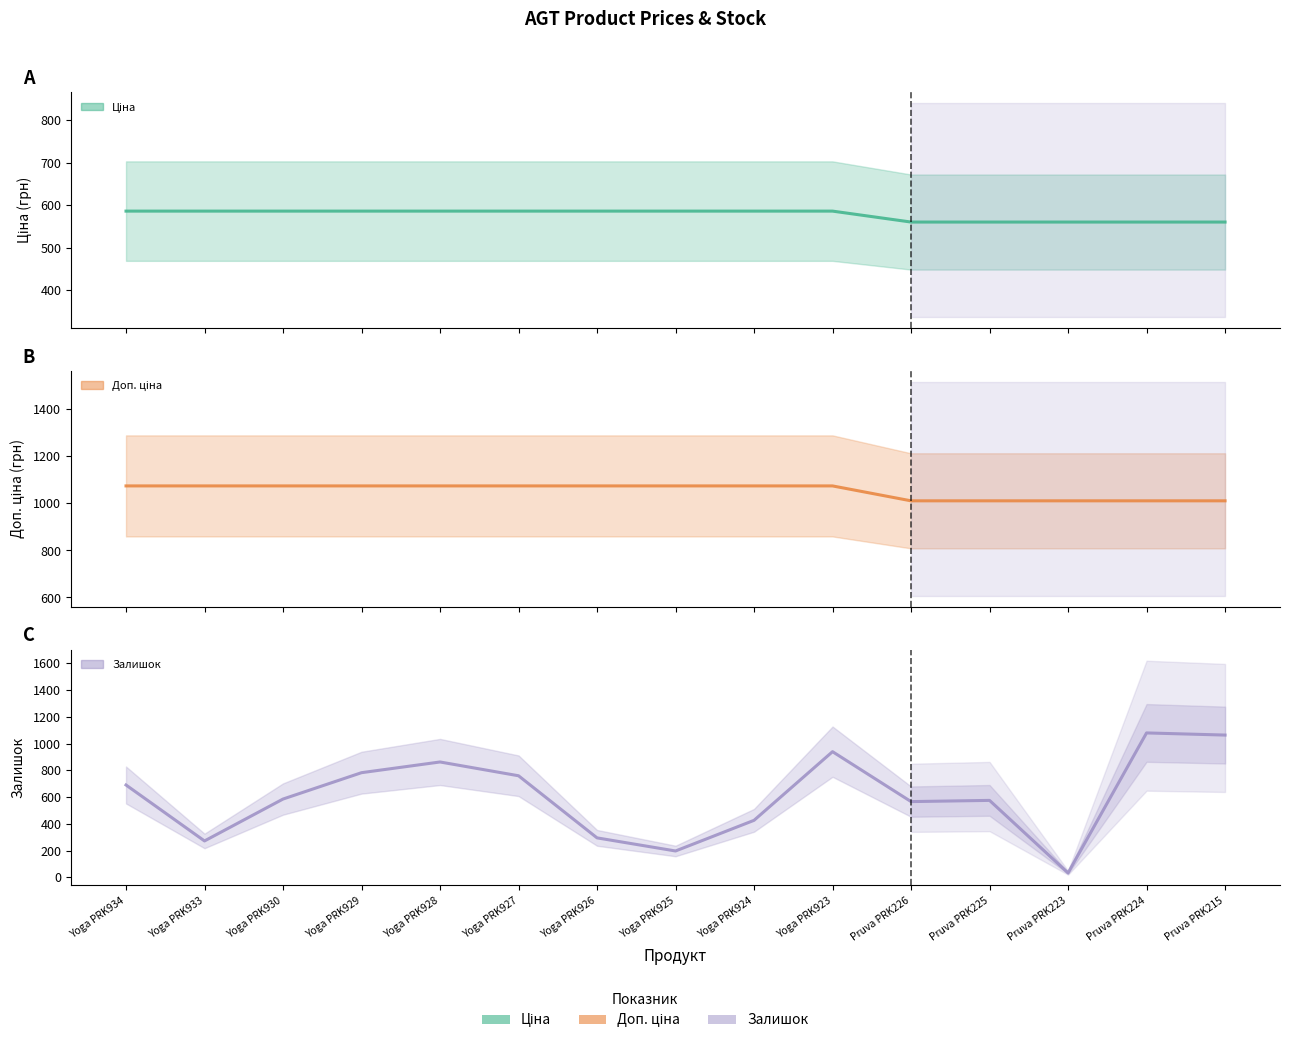

At which category is the sum across all series the highest?

Pruva PRK224